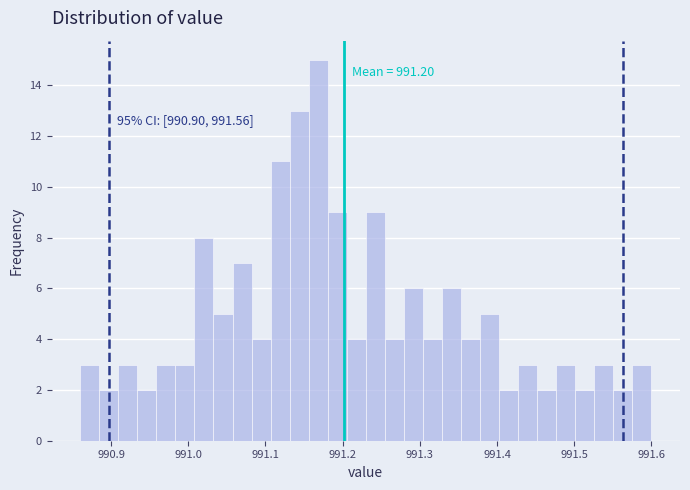

Around what value on the x-axis is the tallest bar? Give the approximate position of its centre, as read against the axis.

991.17